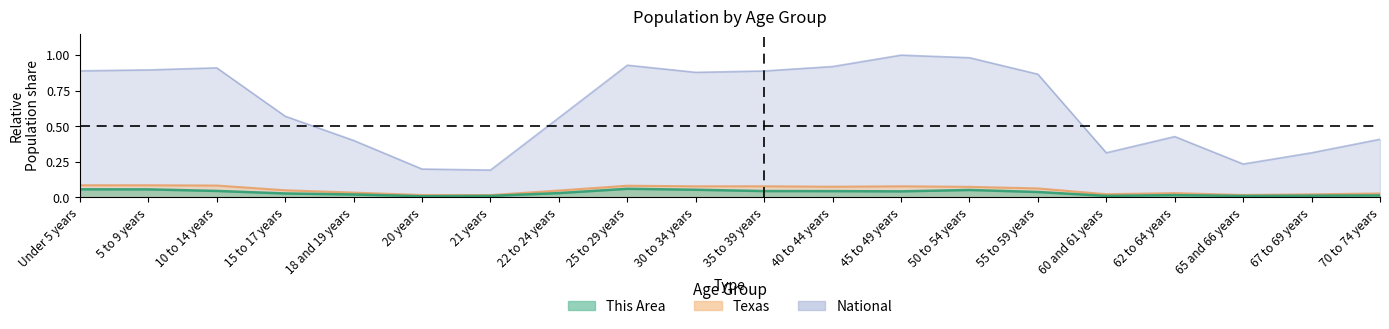

What are all the series names shown in the legend?

This Area, Texas, National